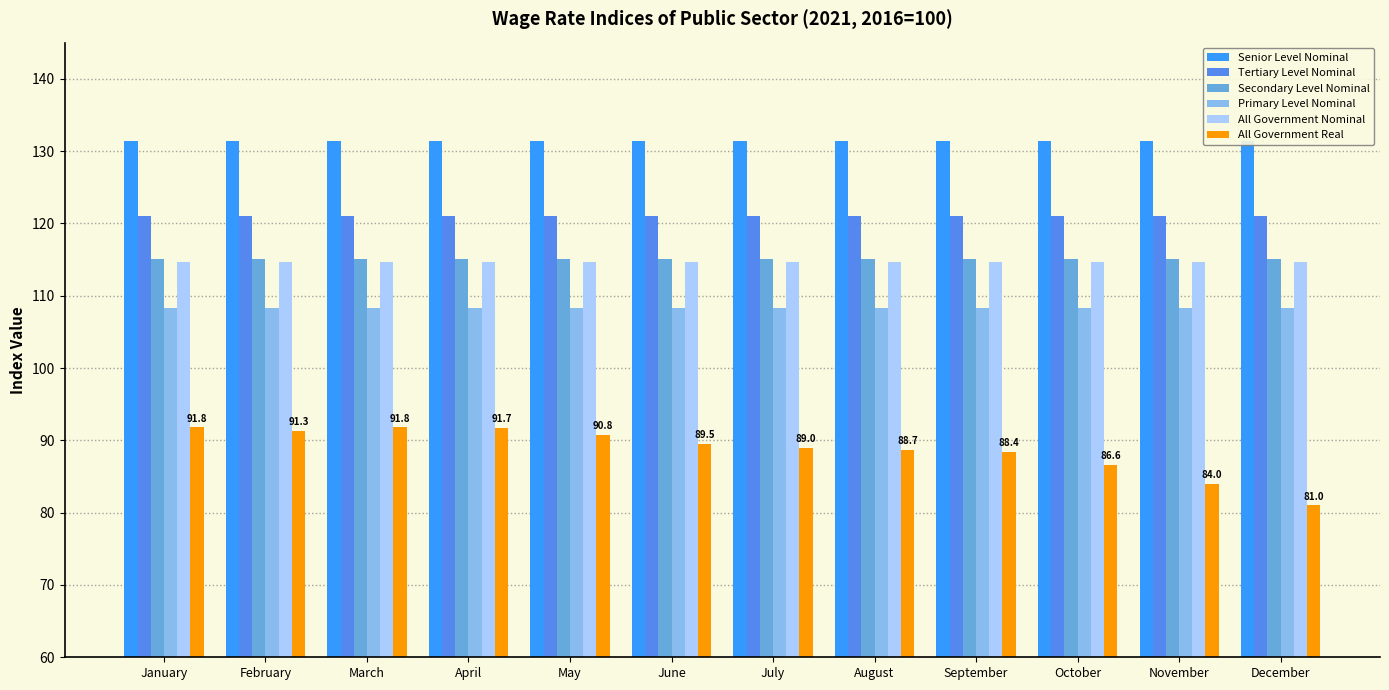

At how many categories does at least one series exceed 106?

12